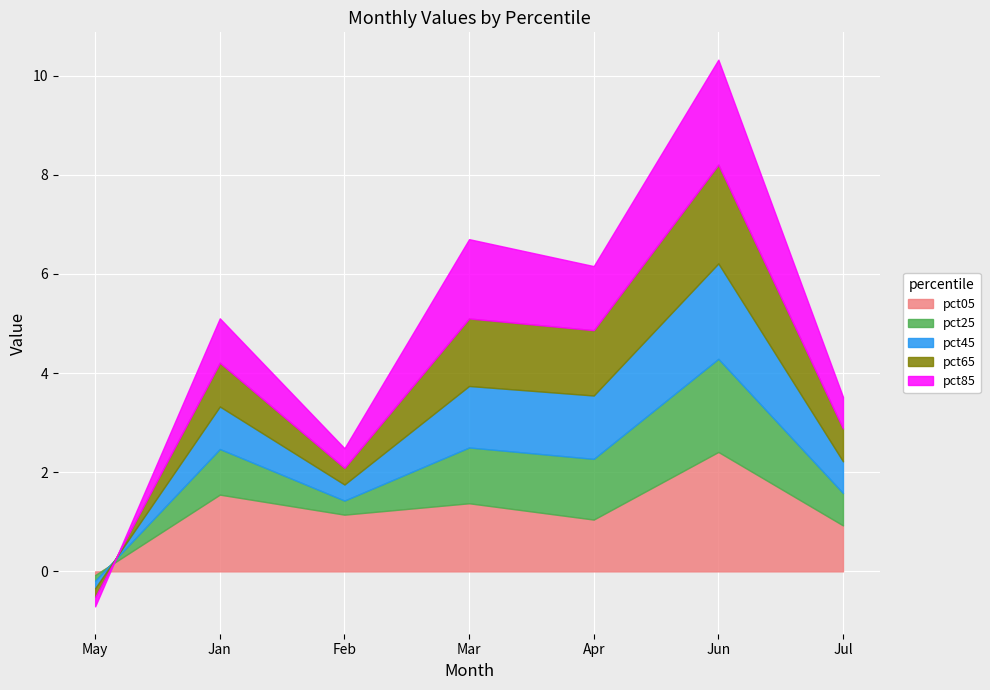

True or false: pct85 has a value of 0.9 at Jan.

True